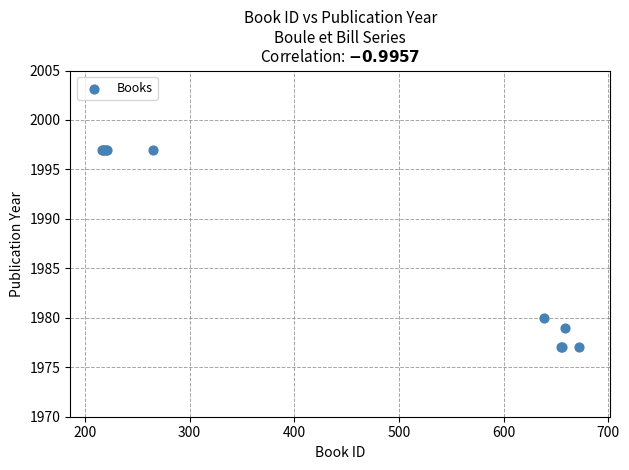

What Y value in the scatter plot is closest to 1987?

1980